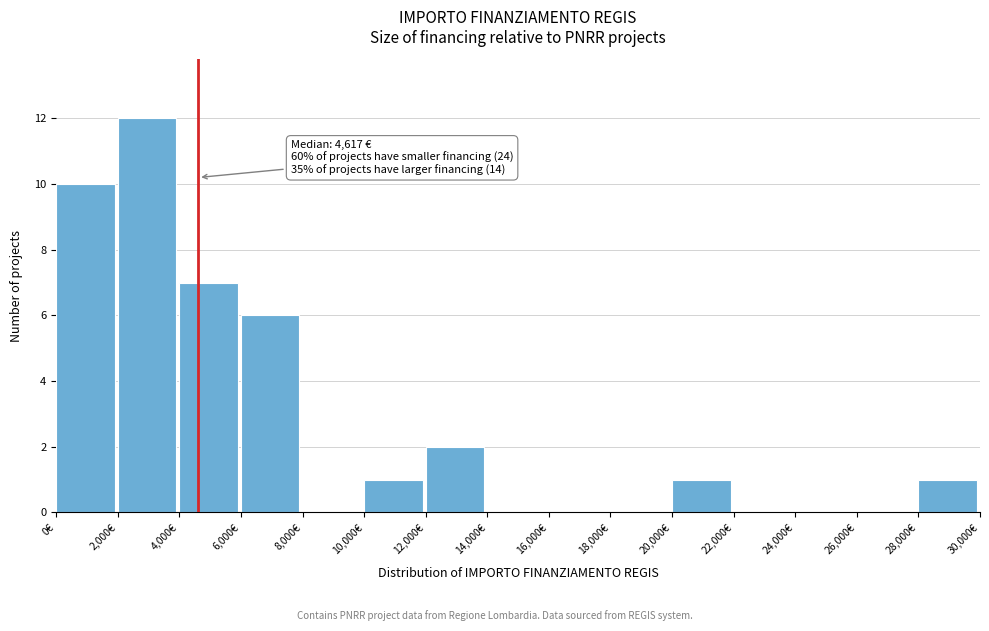

Which range on the x-axis has the tallest bar?

2000 to 4000